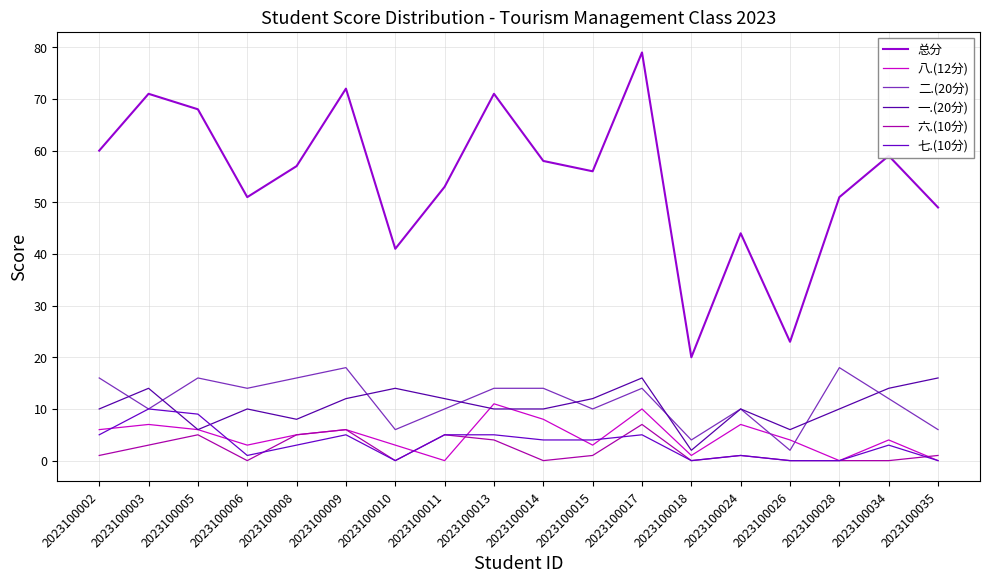

Reading left to right, list all the values displayed in this chart.

总分: 60	71	68	51	57	72	41	53	71	58	56	79	20	44	23	51	59	49
八.(12分): 6	7	6	3	5	6	3	0	11	8	3	10	1	7	4	0	4	0
二.(20分): 16	10	16	14	16	18	6	10	14	14	10	14	4	10	2	18	12	6
一.(20分): 10	14	6	10	8	12	14	12	10	10	12	16	2	10	6	10	14	16
六.(10分): 1	3	5	0	5	6	0	5	4	0	1	7	0	1	0	0	0	1
七.(10分): 5	10	9	1	3	5	0	5	5	4	4	5	0	1	0	0	3	0